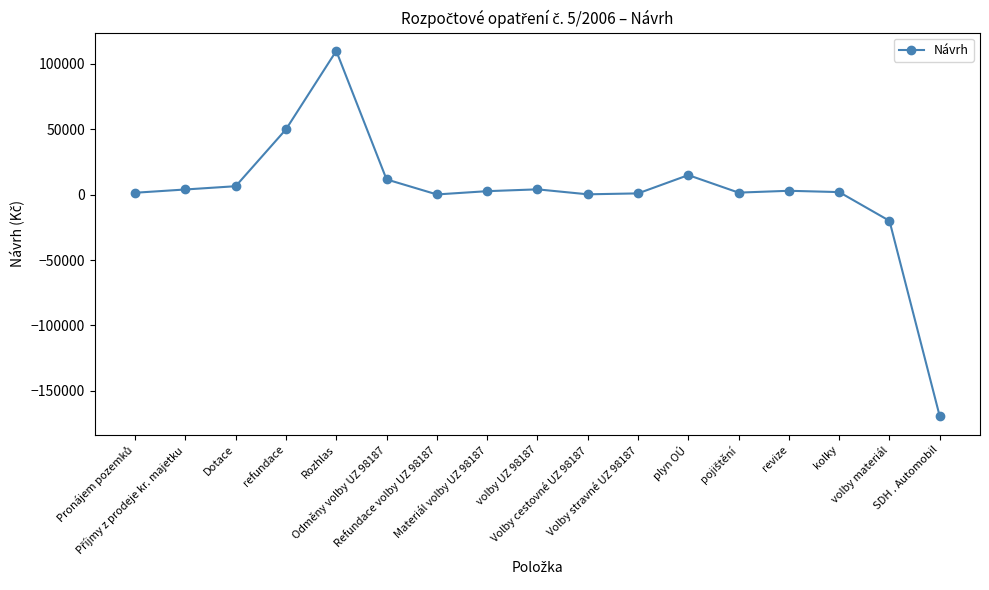

Where is the data nearest to the value -29800?

volby materiál